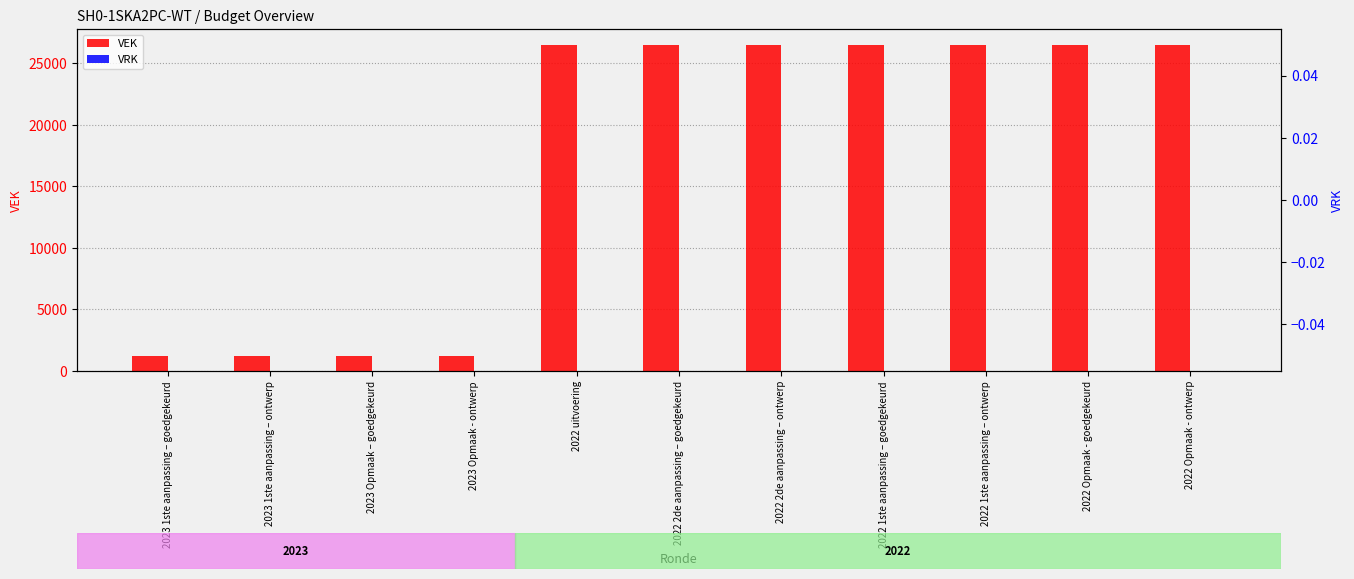

The VRK series shows 0 at 2022 2de aanpassing – ontwerp. True or false?

True